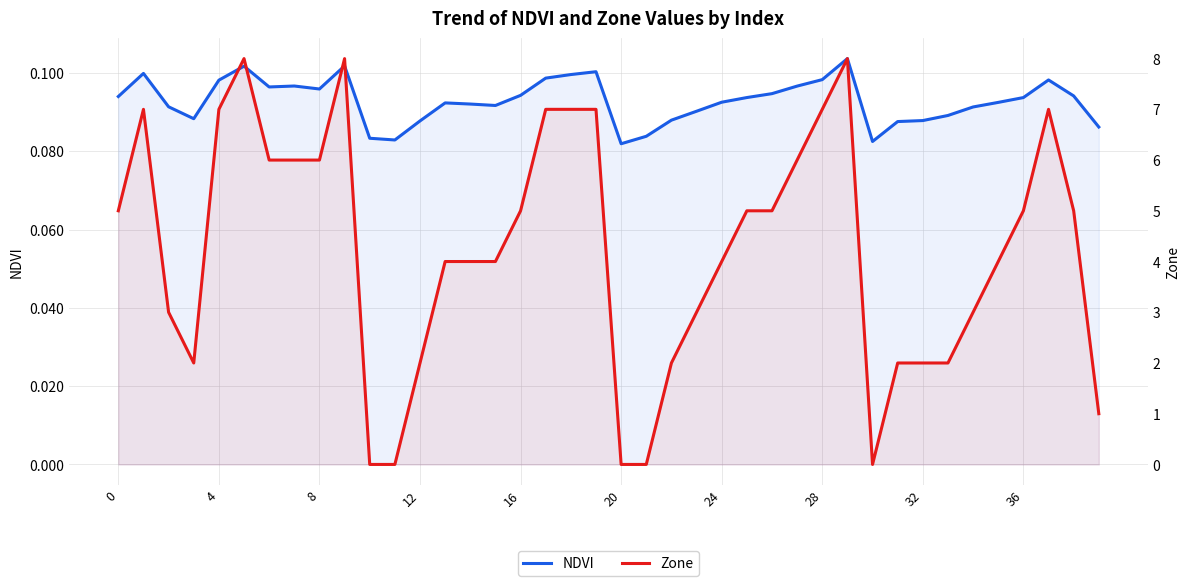

Reading left to right, what are all the values shown in this chart?

NDVI: 0.1	0.1	0.1	0.1	0.1	0.1	0.1	0.1	0.1	0.1	0.1	0.1	0.1	0.1	0.1	0.1	0.1	0.1	0.1	0.1	0.1	0.1	0.1	0.1	0.1	0.1	0.1	0.1	0.1	0.1	0.1	0.1	0.1	0.1	0.1	0.1	0.1	0.1	0.1	0.1
Zone: 5.0	7.0	3.0	2.0	7.0	8.0	6.0	6.0	6.0	8.0	0.0	0.0	2.0	4.0	4.0	4.0	5.0	7.0	7.0	7.0	0.0	0.0	2.0	3.0	4.0	5.0	5.0	6.0	7.0	8.0	0.0	2.0	2.0	2.0	3.0	4.0	5.0	7.0	5.0	1.0